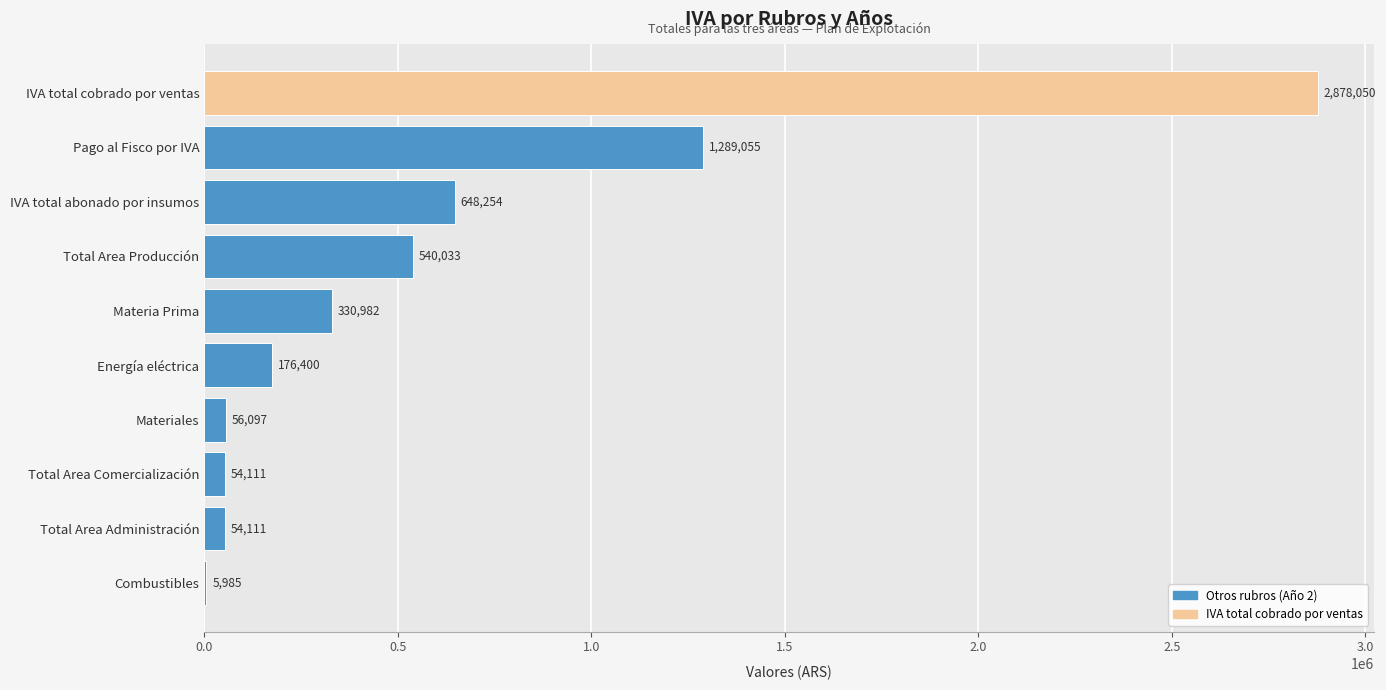

Between IVA total abonado por insumos and Energía eléctrica, which is larger?

IVA total abonado por insumos